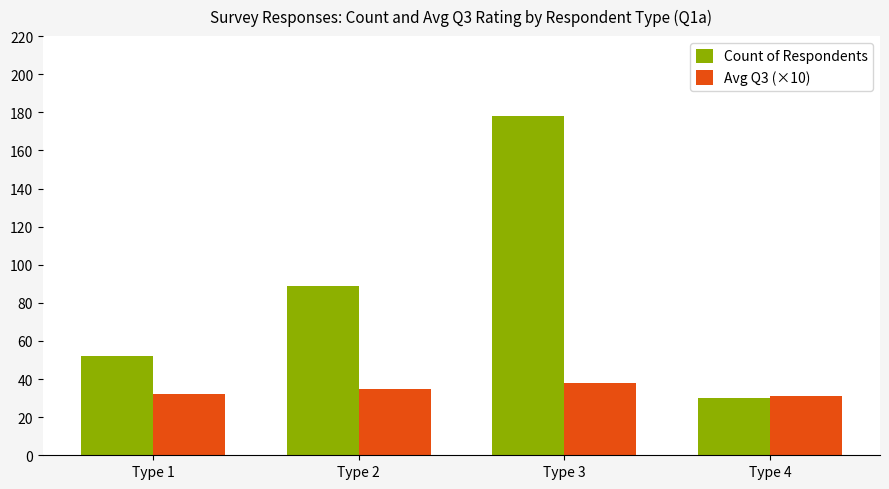

The Avg Q3 (×10) series shows 7 at Type 4. True or false?

False